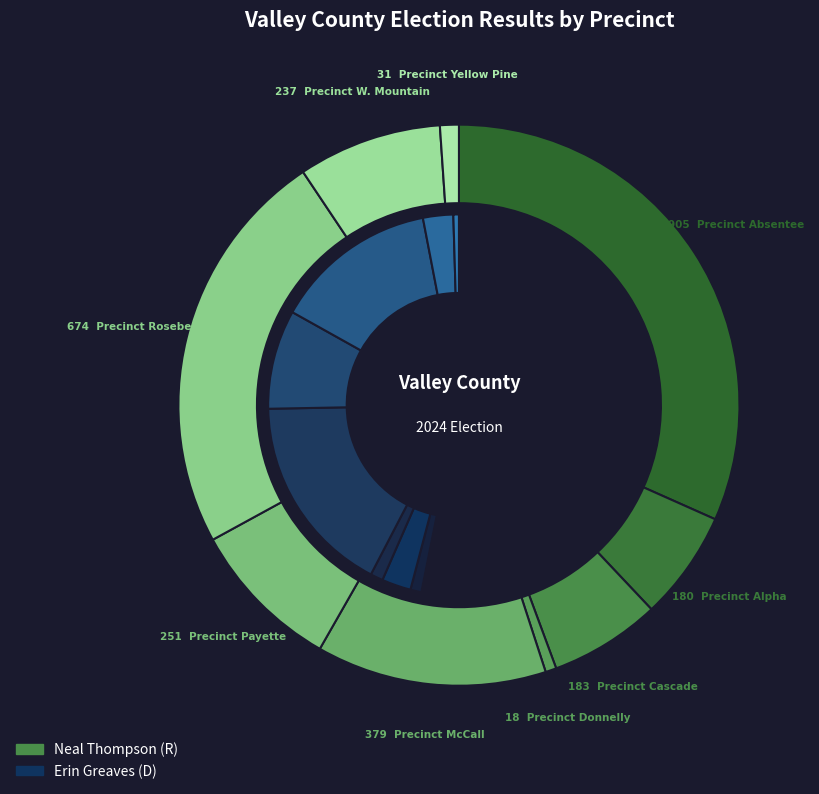

To the nearest percent, what portion does Precinct Alpha represent?

6%